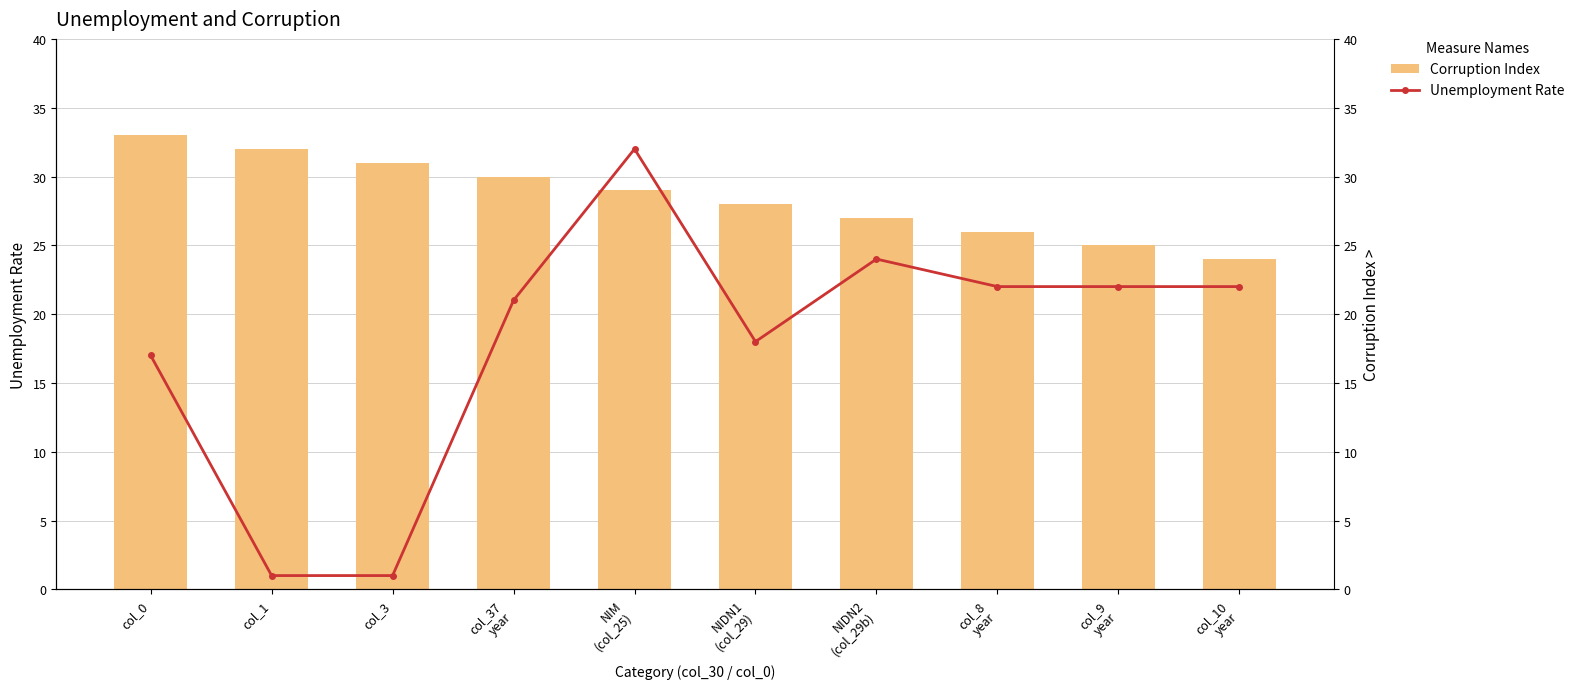

What is the value of the Unemployment Rate bar at the 5th from the left?

32